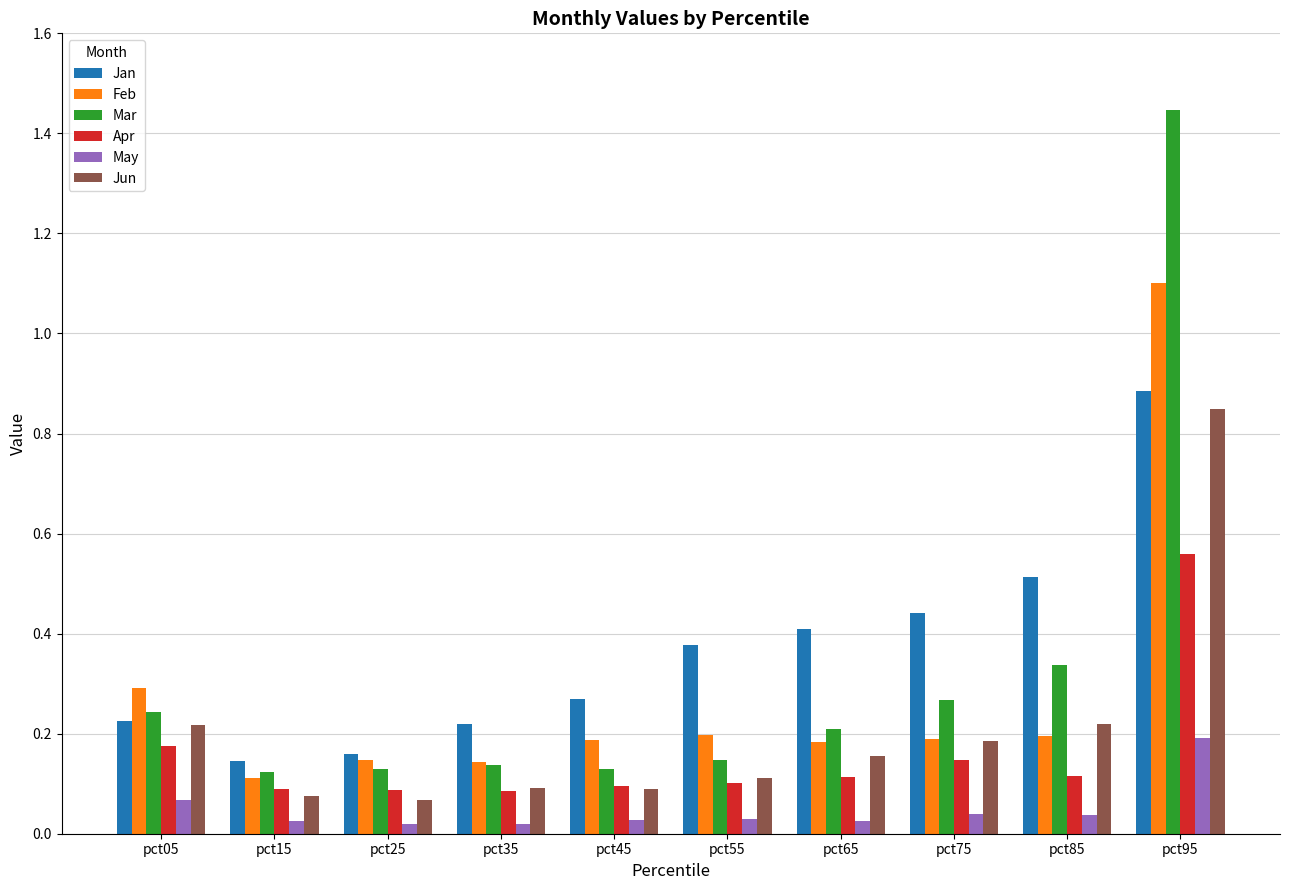

Which series has the largest range (max minus min)?

Mar